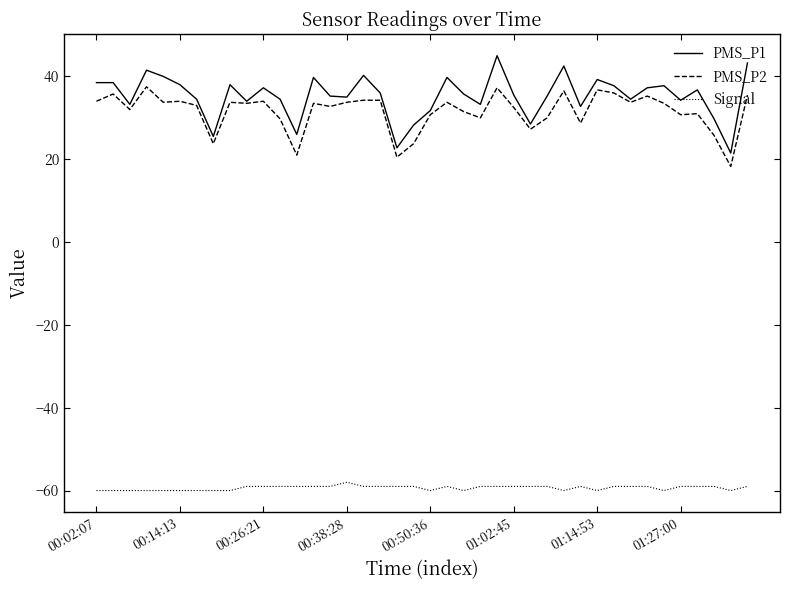

What is the maximum value for Signal?

-58.0